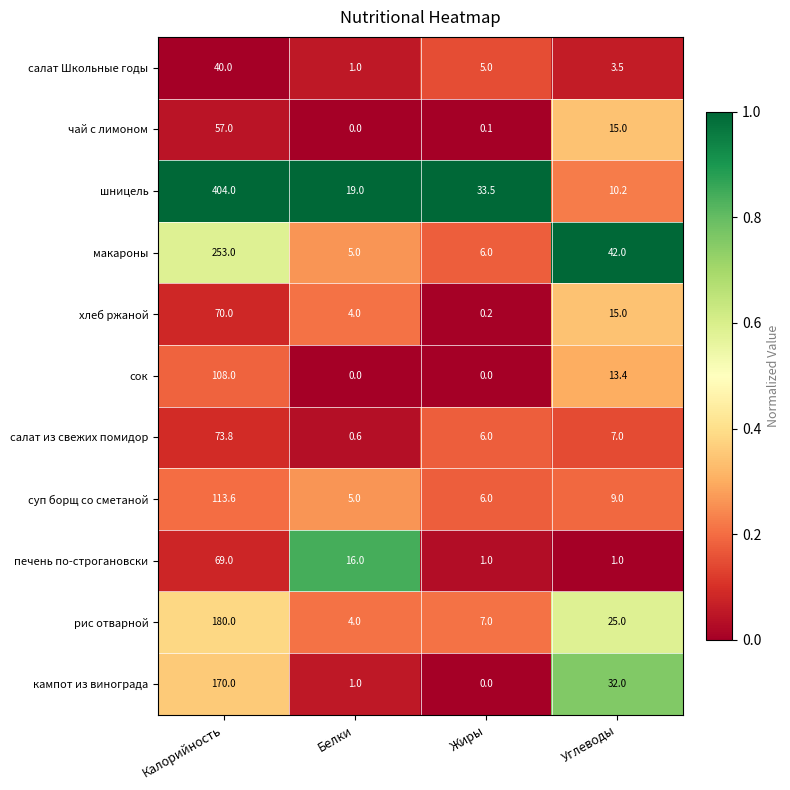

List the series in order of their peak value, lowest first.

салат Школьные годы, чай с лимоном, печень по-строгановски, хлеб ржаной, салат из свежих помидор, сок, суп борщ со сметаной, кампот из винограда, рис отварной, макароны, шницель